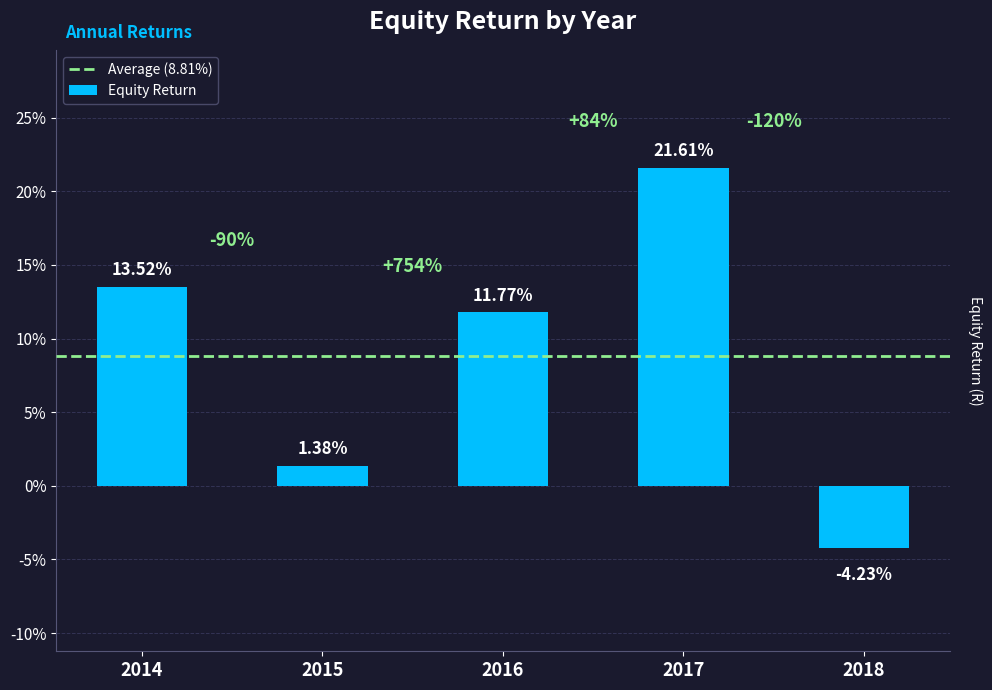

What is the difference between the second highest and second lowest values?

0.1